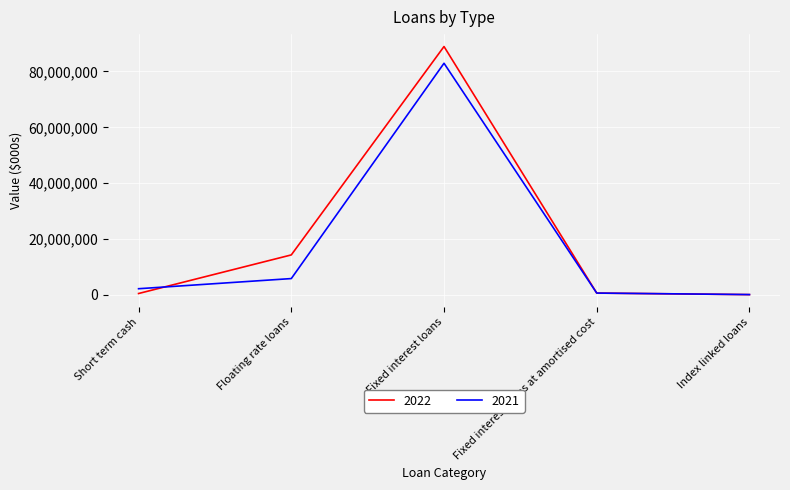

Where is 2021 nearest to the value 41546261?

Floating rate loans